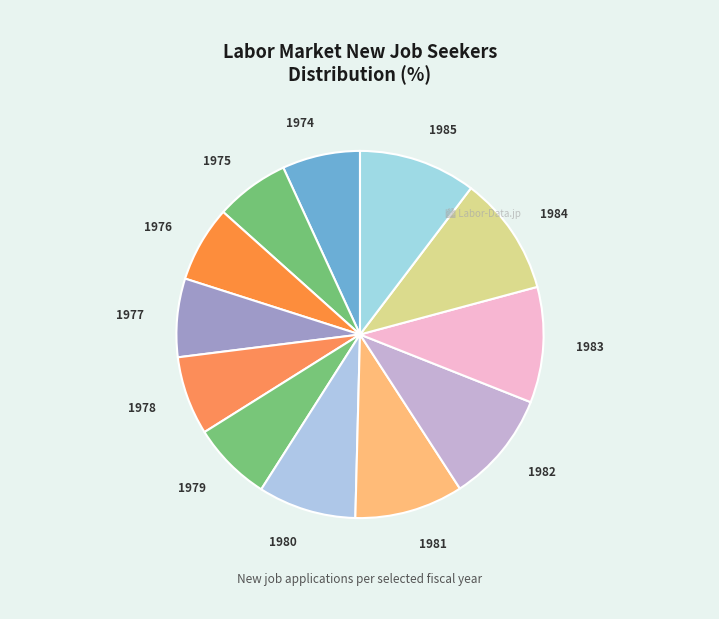

Is there any slice that represents more than half of the pie?

No